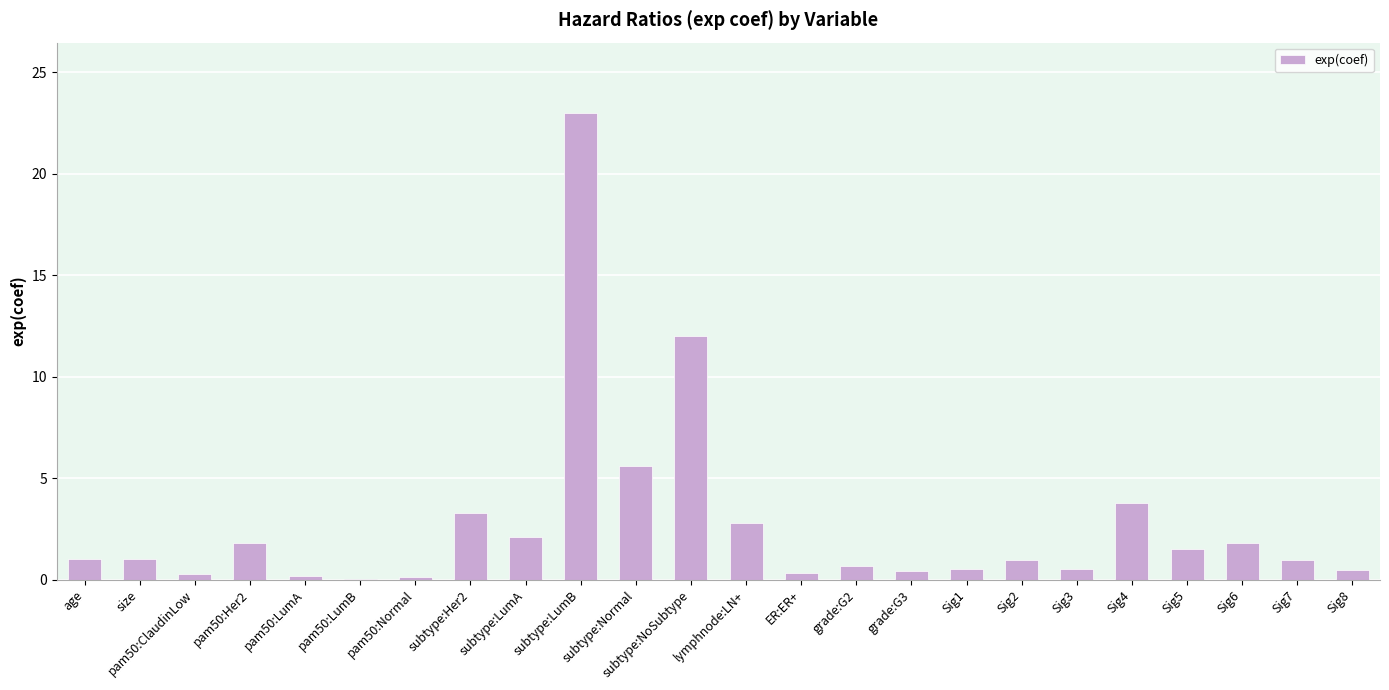

What is the sum of the values at ER:ER+ and subtype:LumA?

2.4